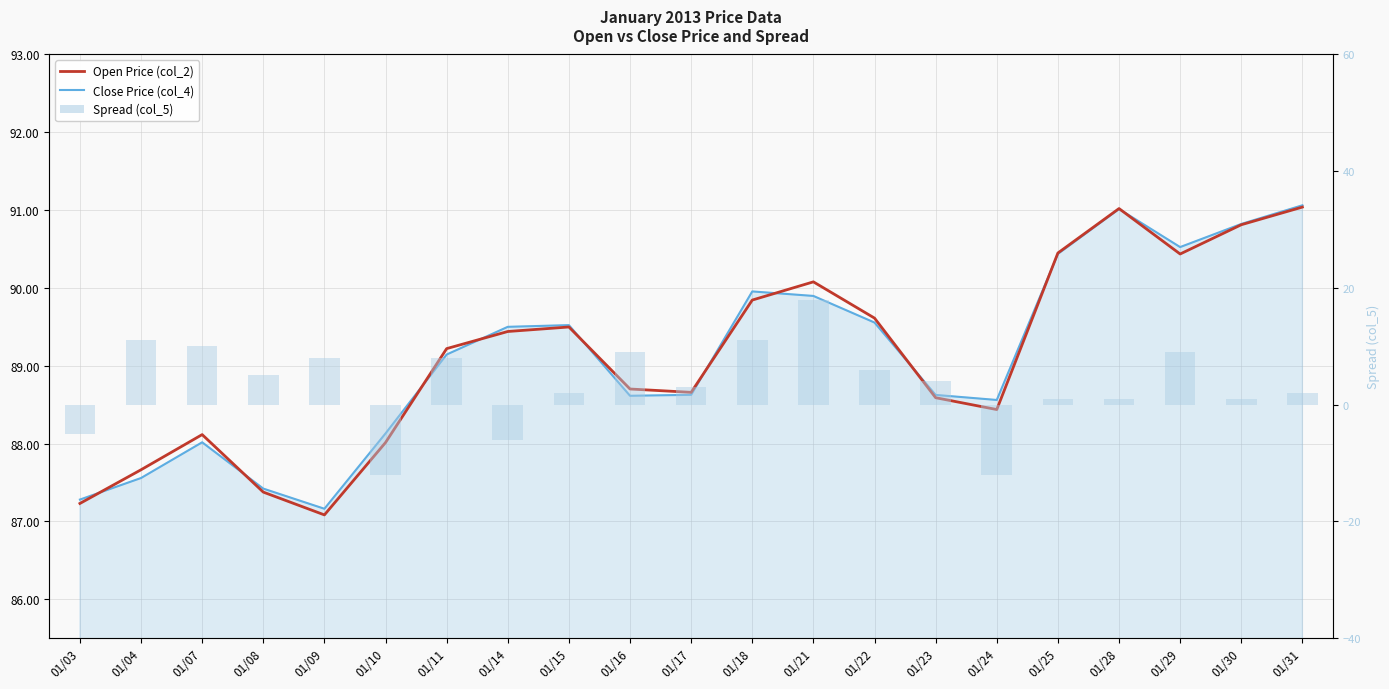

Are the bars horizontal?

No